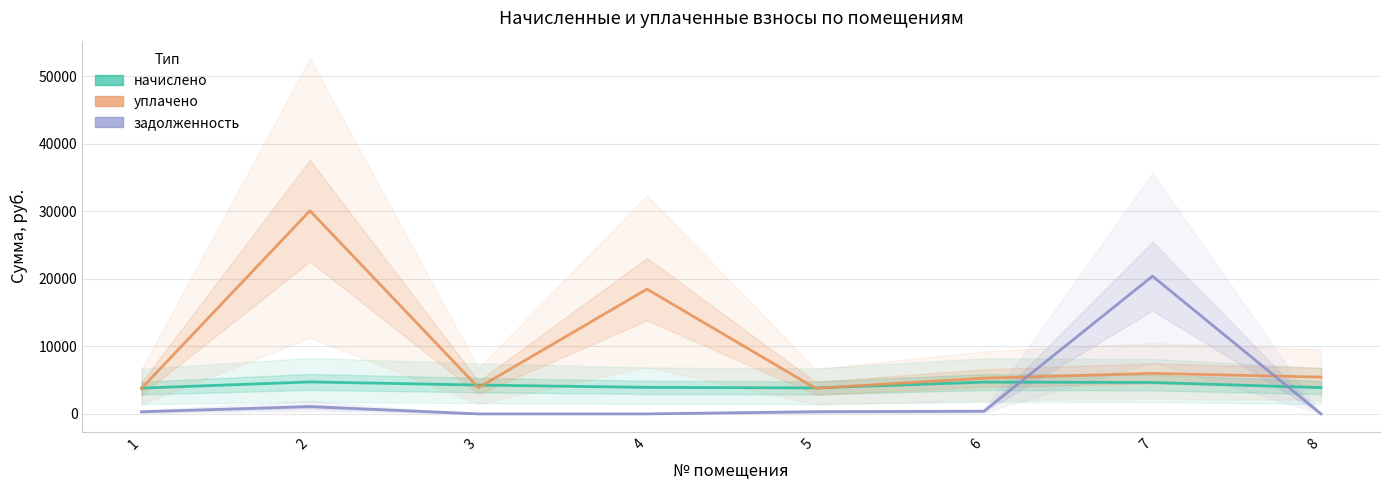

Reading left to right, list all the values displayed in this chart.

начислено: 1=3816.8	2=4732.1	3=4269.5	4=3926.3	5=3845.5	6=4703.4	7=4647.8	8=3890.4
уплачено: 1=3763.3	2=30088.8	3=3881.4	4=18483.8	5=3791.5	6=5289.0	7=6000.0	8=5452.8
задолженность: 1=318.1	2=1075.3	3=0.0	4=0.0	5=320.5	6=391.9	7=20397.7	8=0.0